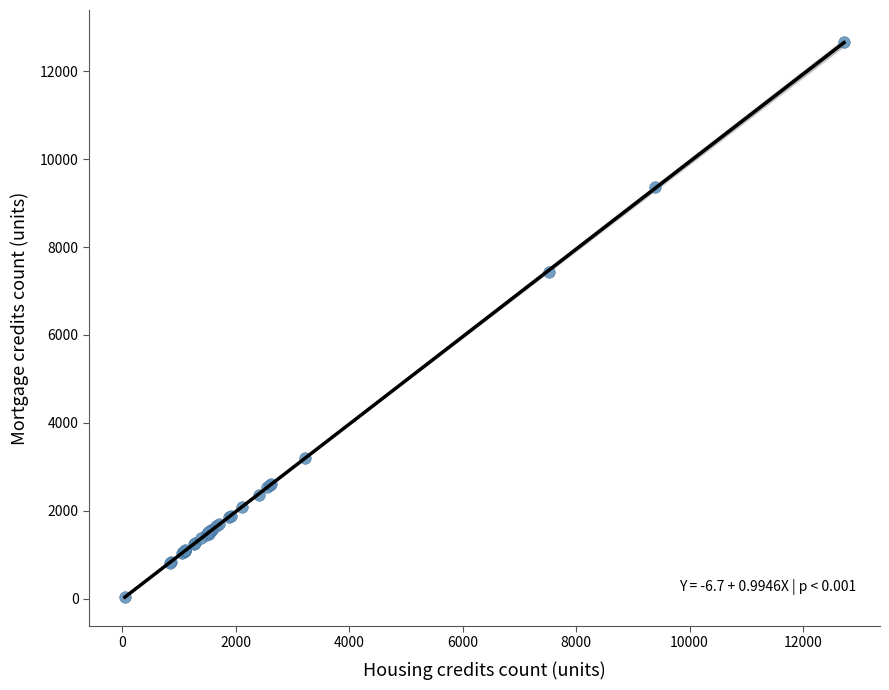

What Y value in the scatter plot is closest to 6351?

7423